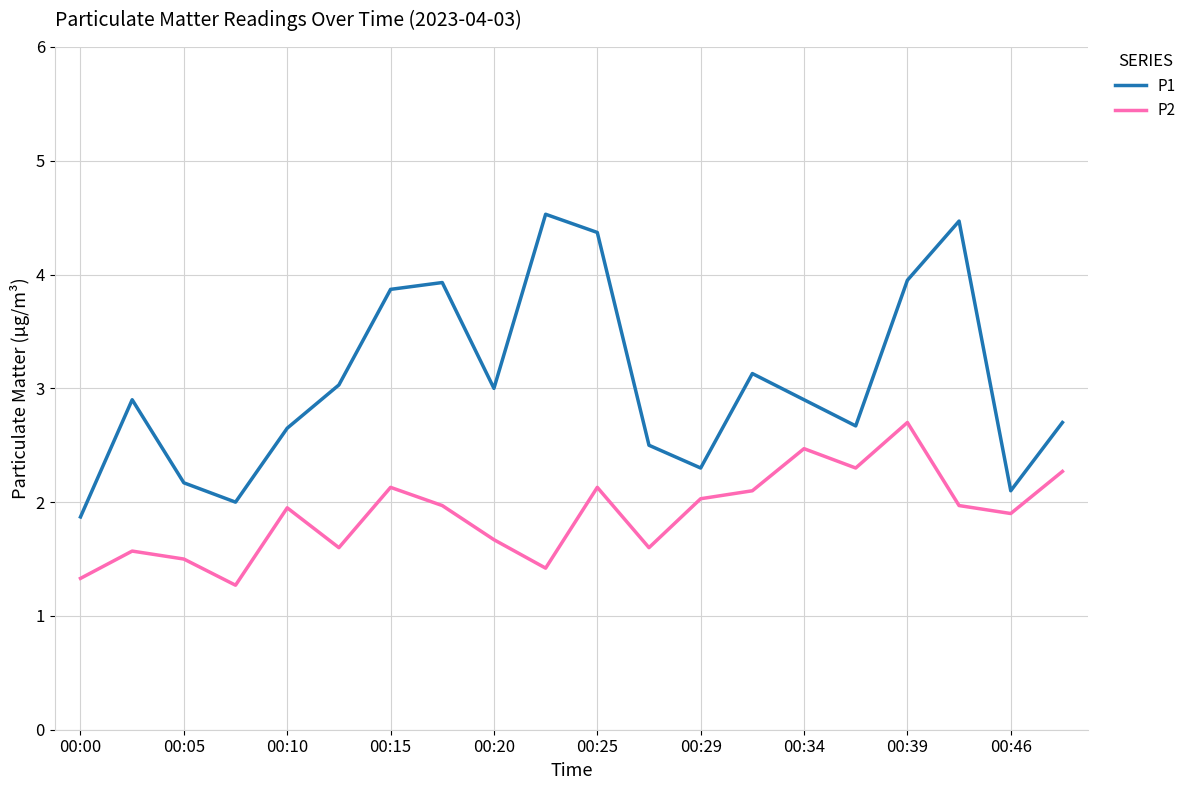

Which series has the largest total across all categories?

P1